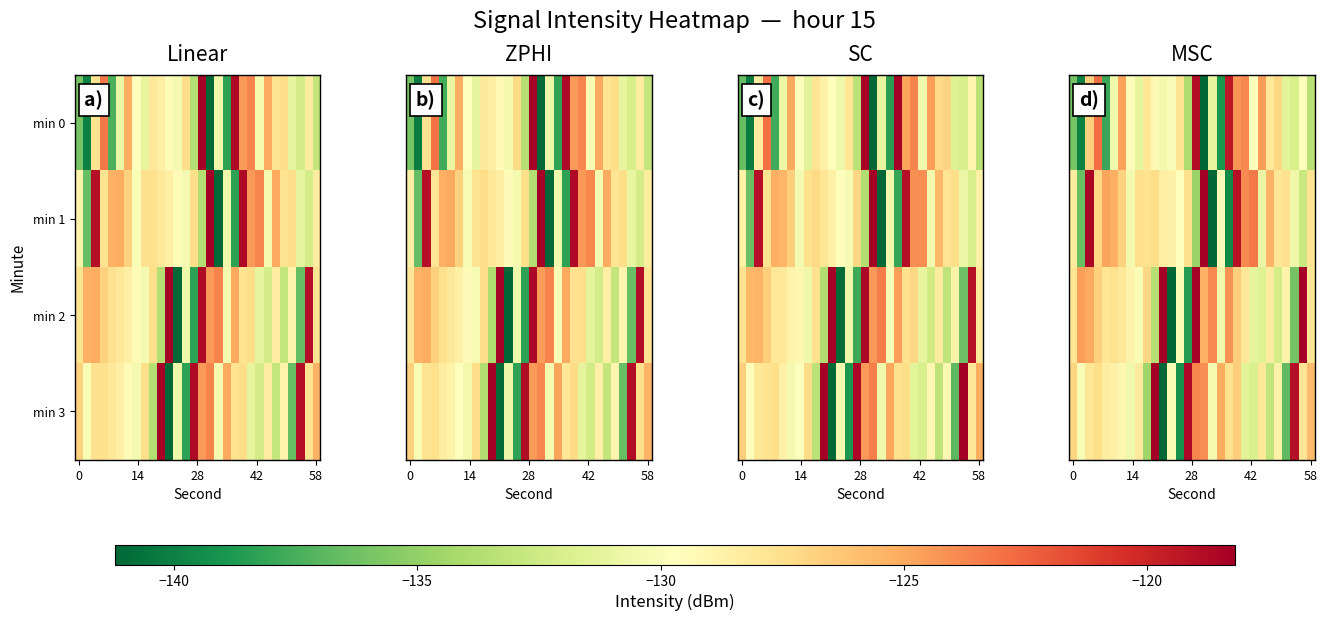

At which category is the sum across all series the highest?

15